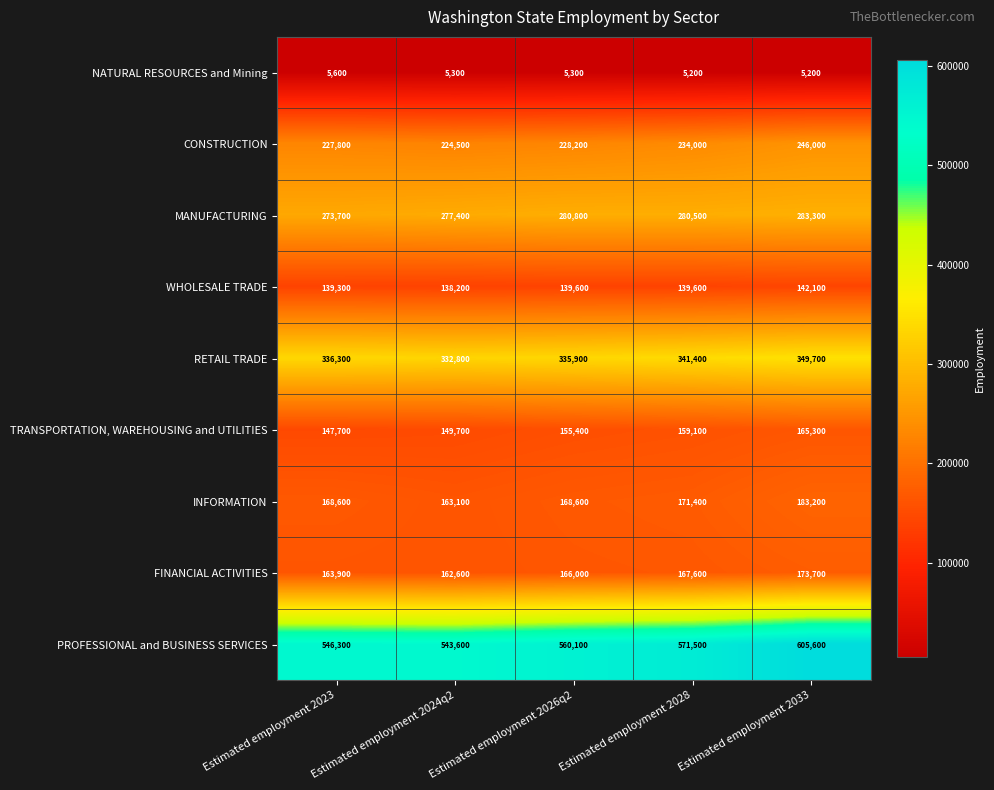

What is the maximum value for MANUFACTURING?

283300